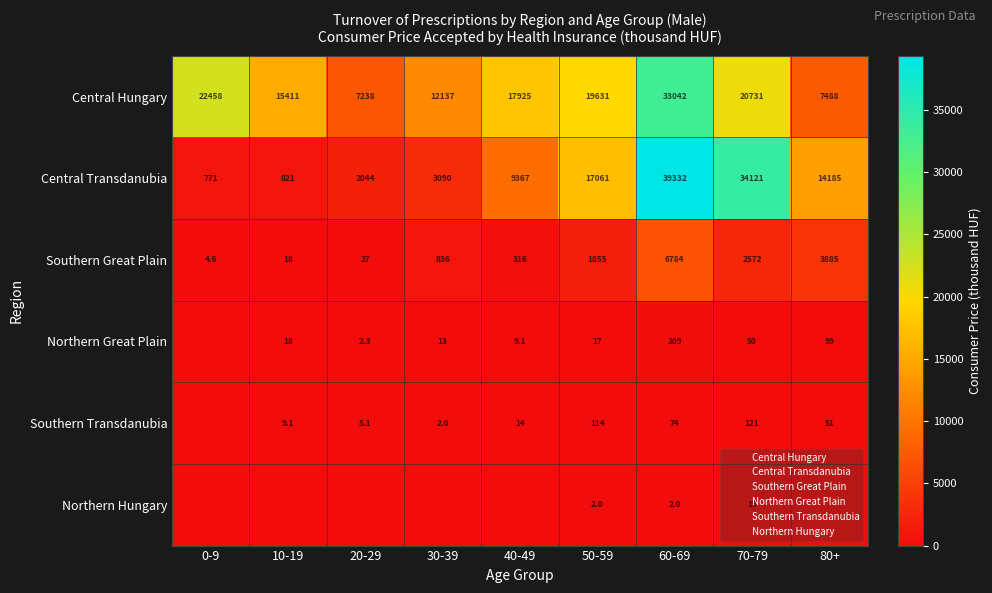

Which series has the largest total across all categories?

Central Hungary